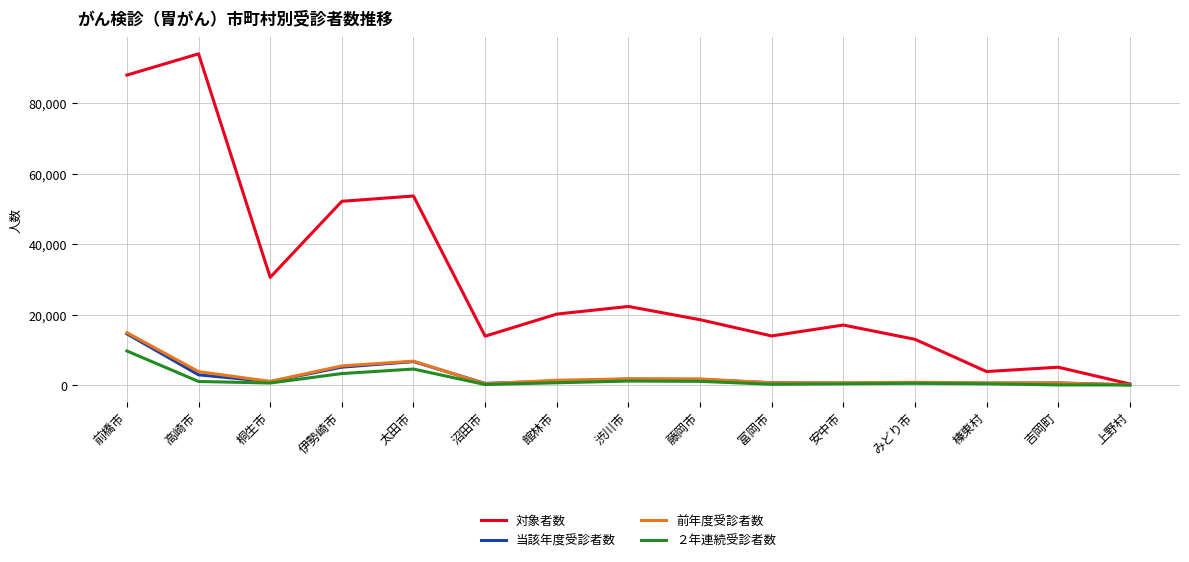

Which series has the largest total across all categories?

対象者数